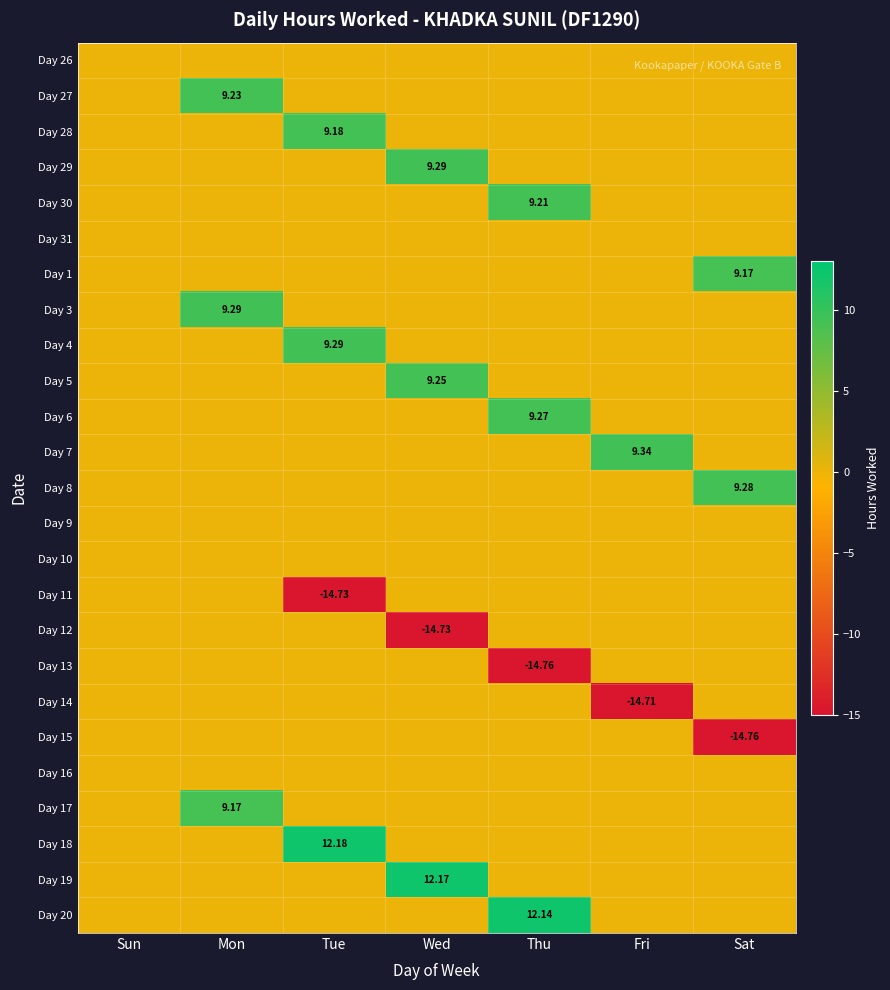

What is the difference between the highest and lowest values at Sat?

24.0